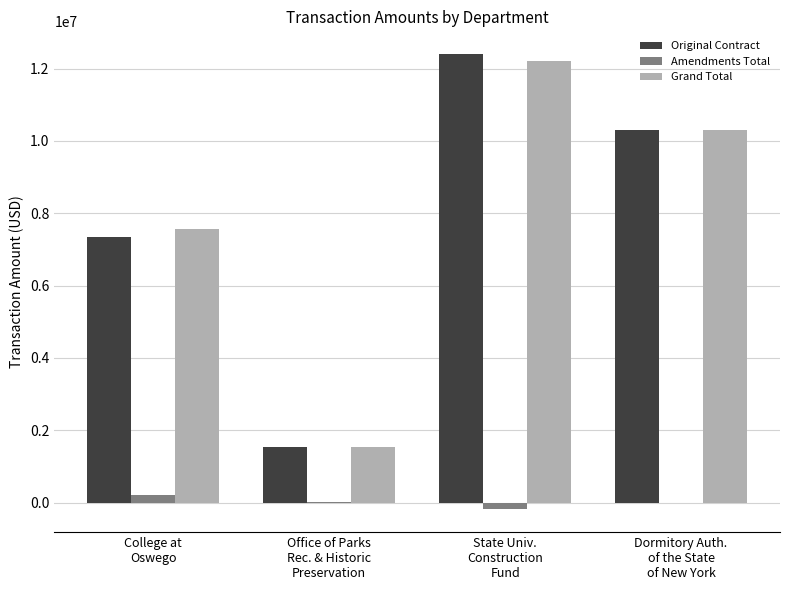

True or false: Original Contract has a value of 7211735.9 at State Univ.
Construction
Fund.

False